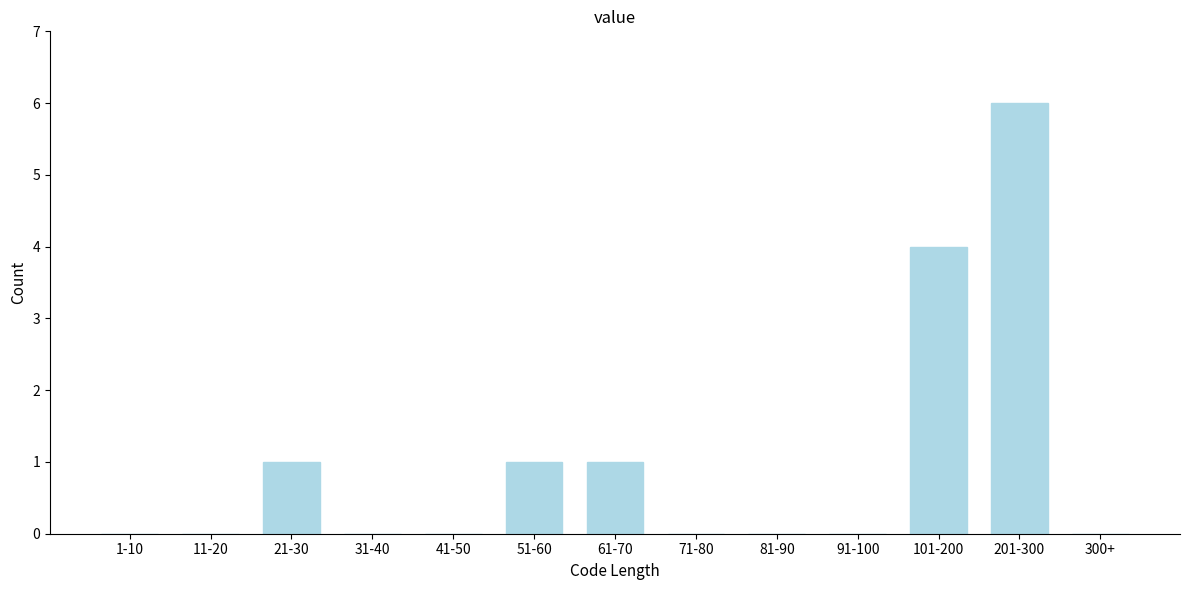

Reading left to right, list all the values displayed in this chart.

1-10=0	11-20=0	21-30=1	31-40=0	41-50=0	51-60=1	61-70=1	71-80=0	81-90=0	91-100=0	101-200=4	201-300=6	300+=0